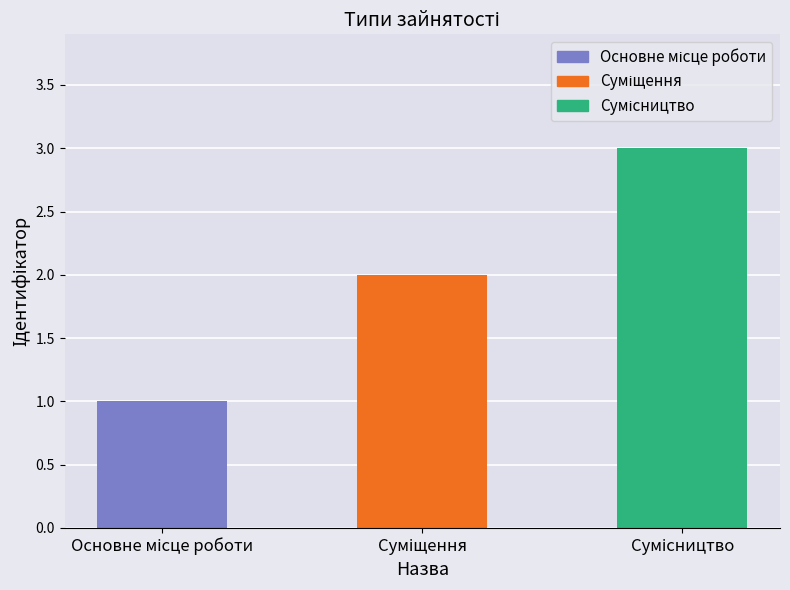

How many data points are less than 2?

1